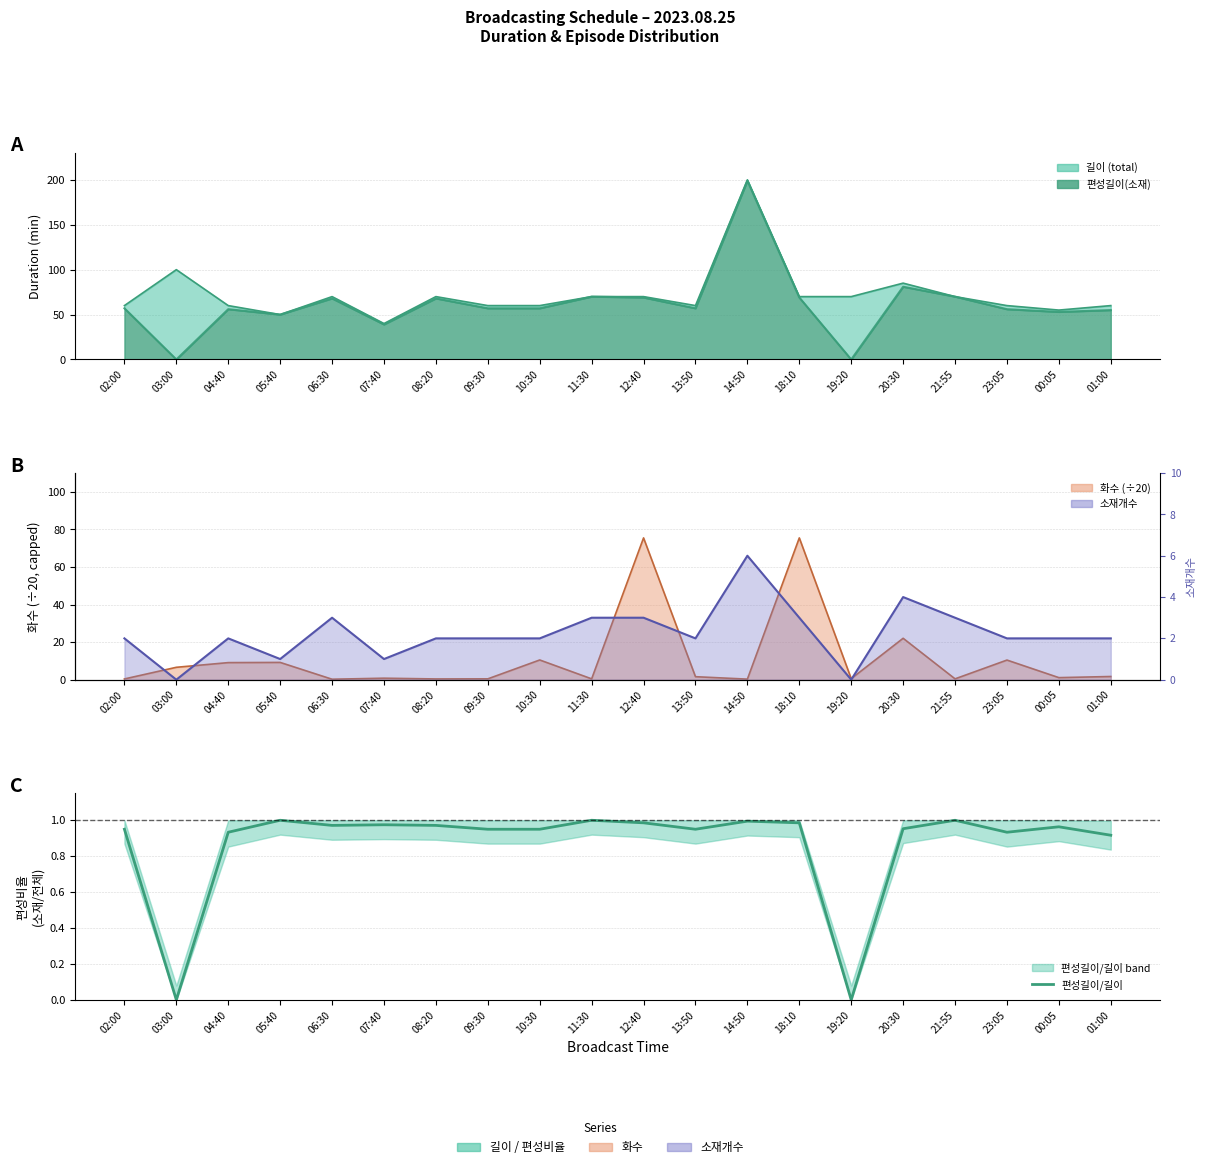

The value at 08:20 is 0.4. True or false?

False